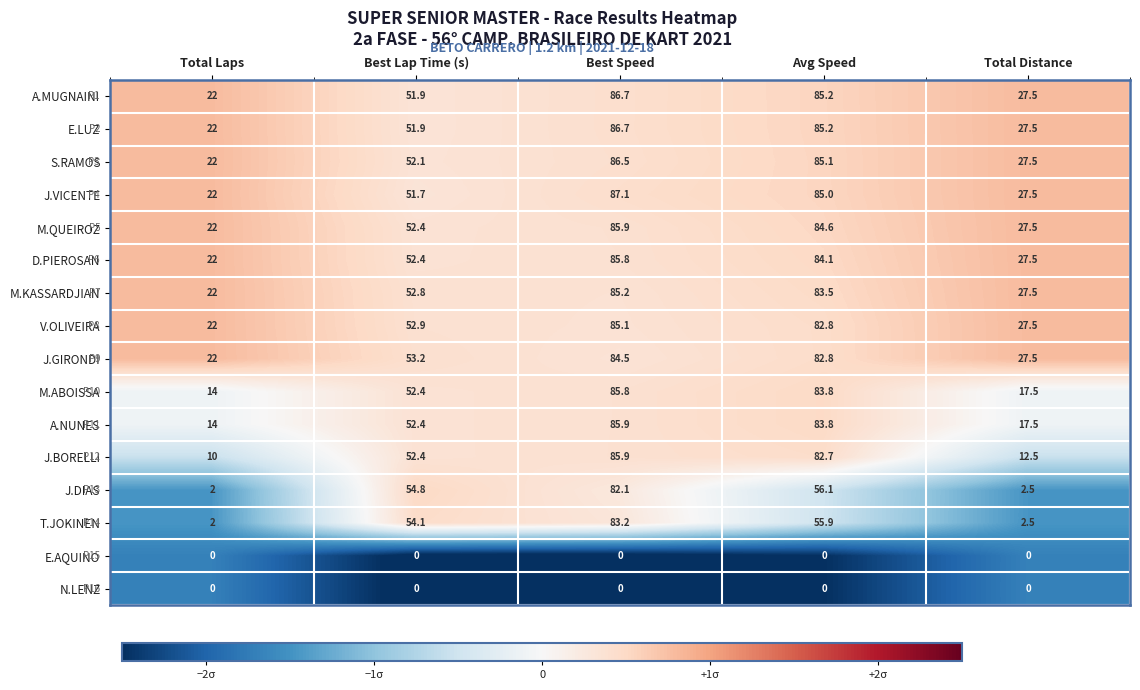

At which label does E.LUZ first exceed 51?

Best Lap Time (s)